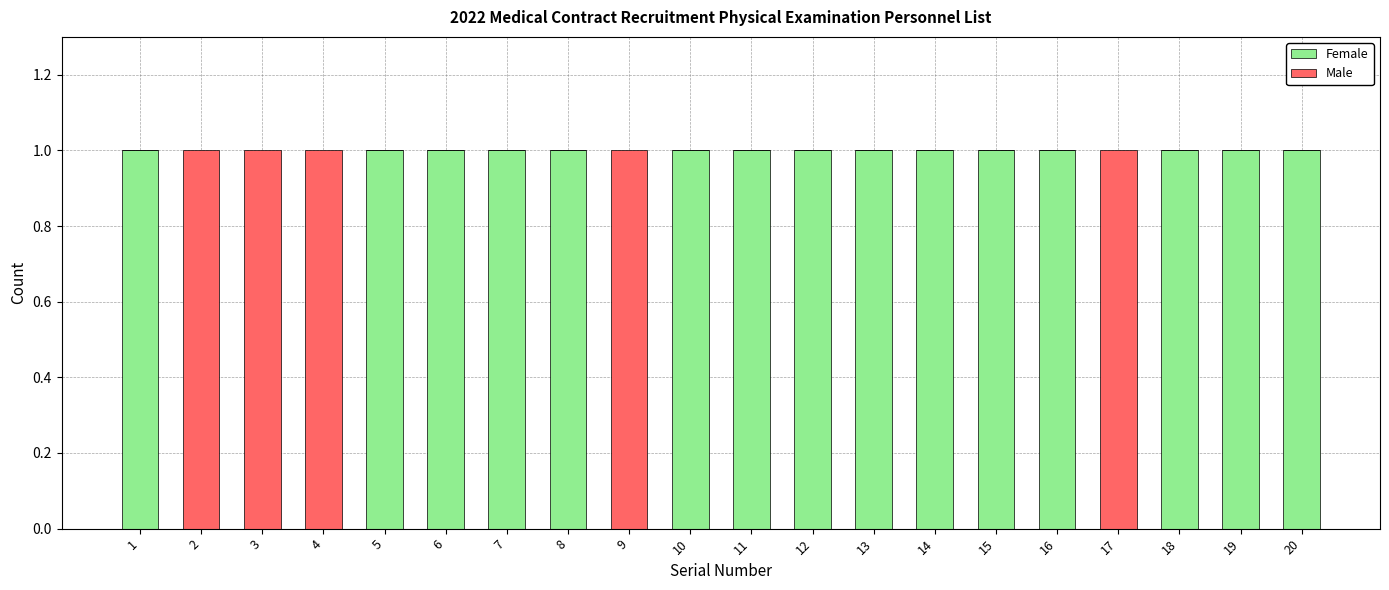

True or false: Female has a value of 0 at 3.

True